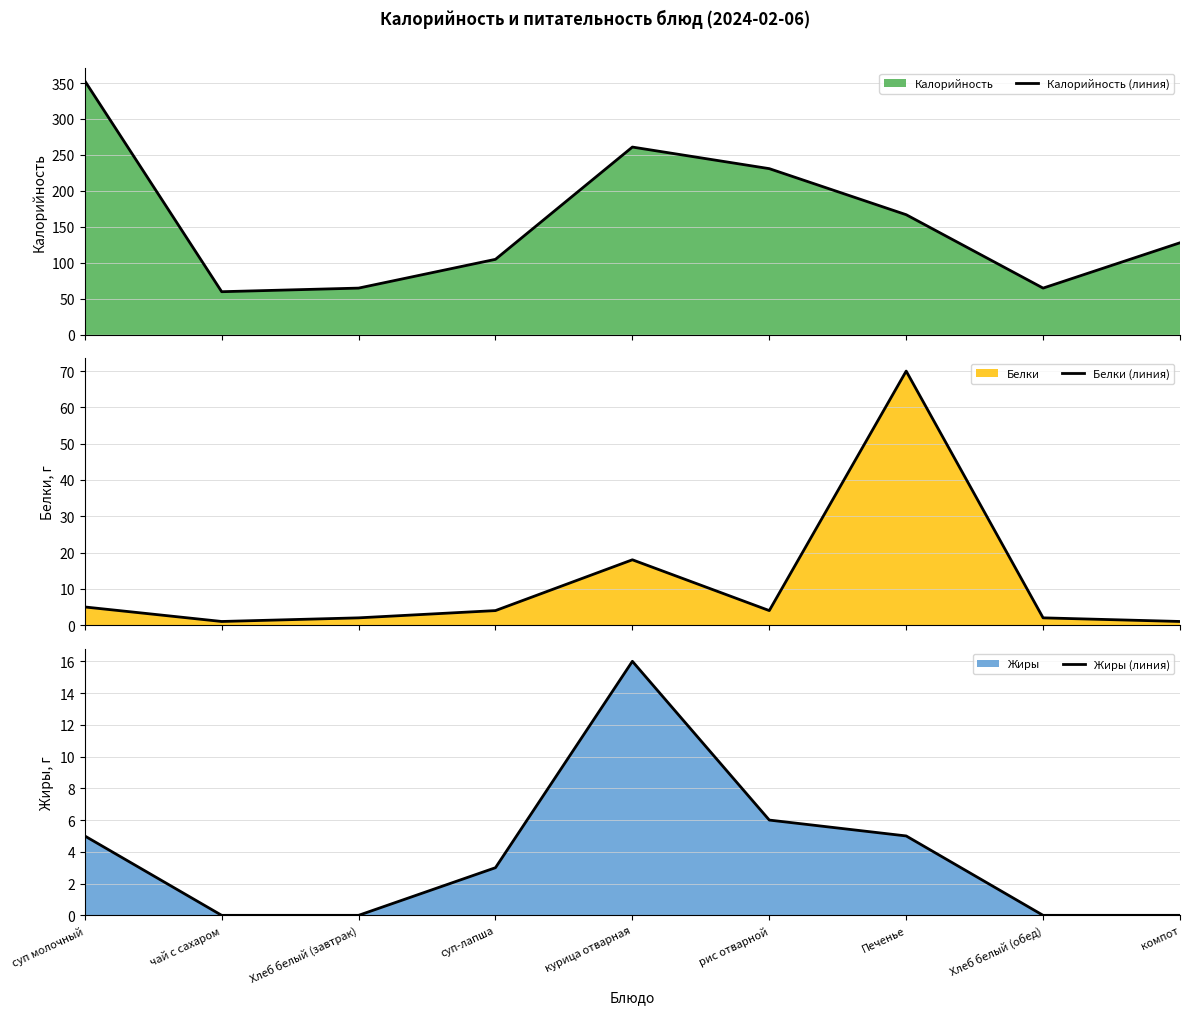

Reading left to right, extract all data points from this chart.

Калорийность (линия): суп молочный=353	чай с сахаром=60	Хлеб белый (завтрак)=65	суп-лапша=105	курица отварная=261	рис отварной=231	Печенье=167	Хлеб белый (обед)=65	компот=128
Белки (линия): суп молочный=5	чай с сахаром=1	Хлеб белый (завтрак)=2	суп-лапша=4	курица отварная=18	рис отварной=4	Печенье=70	Хлеб белый (обед)=2	компот=1
Жиры (линия): суп молочный=5	чай с сахаром=0	Хлеб белый (завтрак)=0	суп-лапша=3	курица отварная=16	рис отварной=6	Печенье=5	Хлеб белый (обед)=0	компот=0